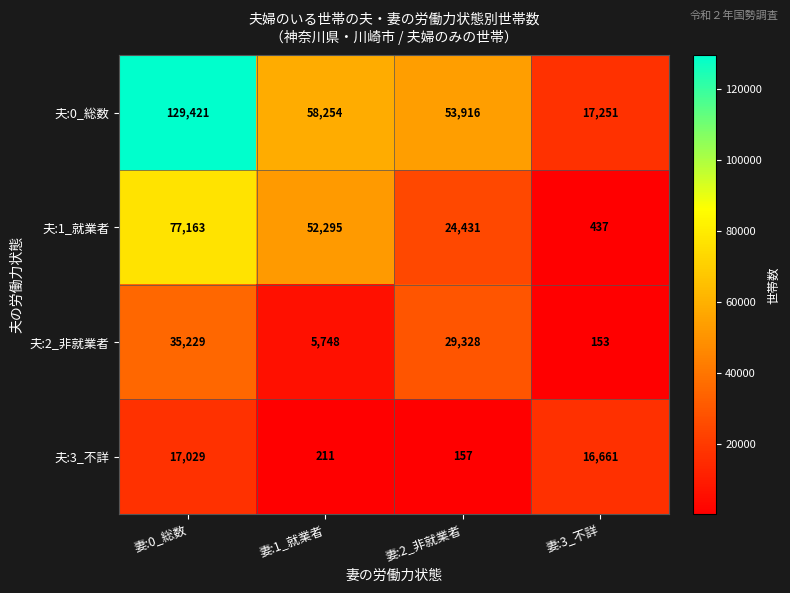

What is the sum of the 夫:1_就業者 values at 妻:2_非就業者 and 妻:0_総数?

101594